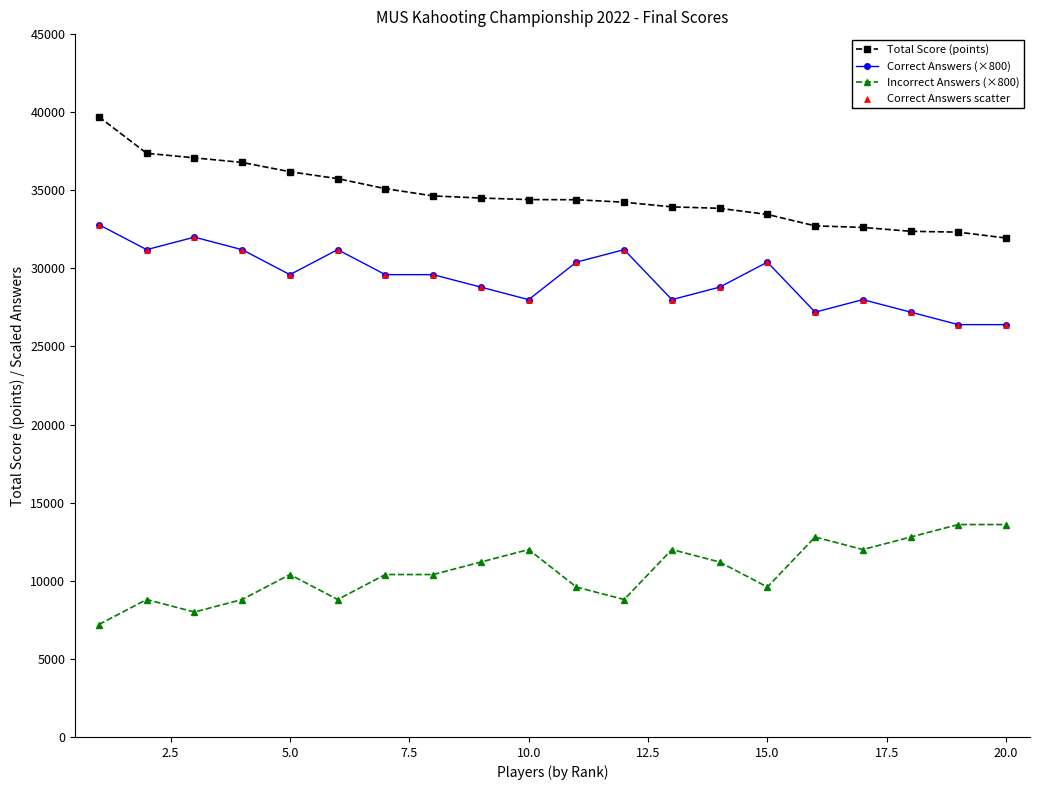

At how many categories does at least one series exceed 22289?

20